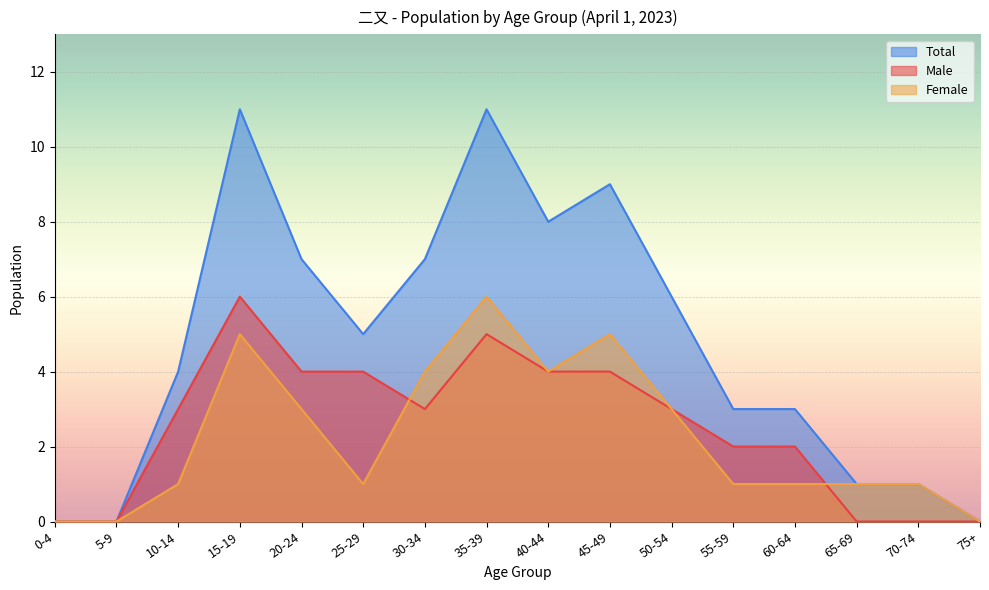

Between 35-39 and 65-69, which series saw the biggest shift?

Total